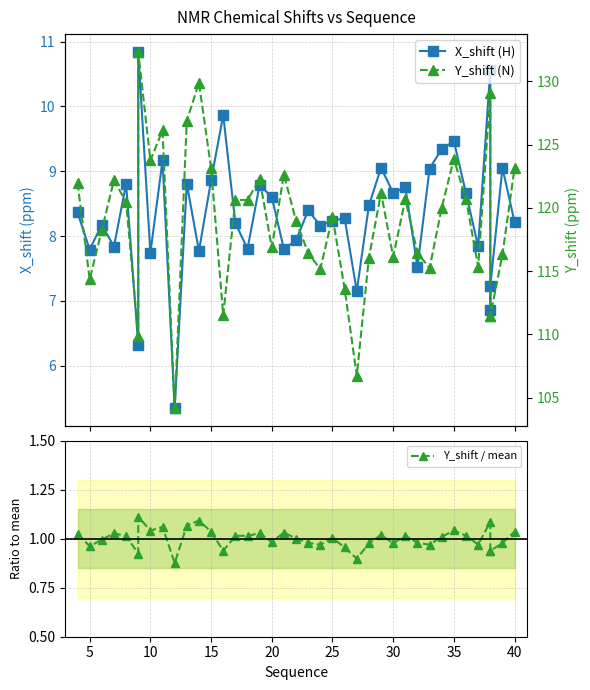

Reading left to right, list all the values displayed in this chart.

X_shift (H): 8.4	7.8	8.2	7.8	8.8	6.3	10.8	7.7	9.2	5.3	8.8	7.8	8.9	9.9	8.2	7.8	8.8	8.6	7.8	7.9	8.4	8.2	8.2	8.3	7.1	8.5	9.1	8.7	8.8	7.5	9.0	9.3	9.5	8.7	7.8	10.6	6.9	7.2	9.1	8.2
Y_shift / mean: 1.0	1.0	1.0	1.0	1.0	0.9	1.1	1.0	1.1	0.9	1.1	1.1	1.0	0.9	1.0	1.0	1.0	1.0	1.0	1.0	1.0	1.0	1.0	1.0	0.9	1.0	1.0	1.0	1.0	1.0	1.0	1.0	1.0	1.0	1.0	1.1	0.9	0.9	1.0	1.0
Y_shift (N): 122.0	114.3	118.3	122.2	120.5	109.9	132.3	123.7	126.1	104.1	126.9	129.9	123.1	111.5	120.6	120.6	122.3	116.9	122.6	119.0	116.4	115.2	119.3	113.6	106.7	116.1	121.2	116.1	120.7	116.4	115.2	120.0	123.9	120.7	115.3	129.1	111.4	111.4	116.3	123.2